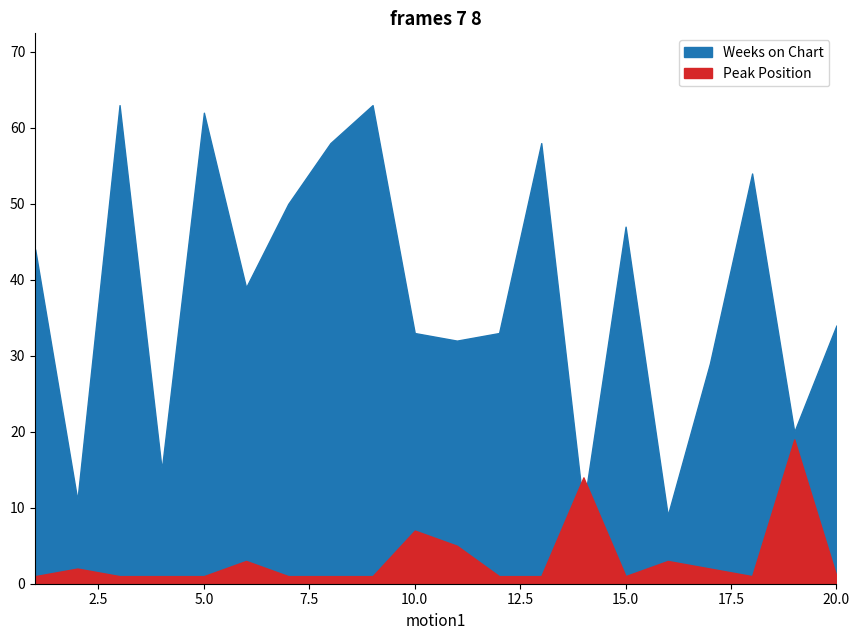

What is the average value of the Peak Position series?

3